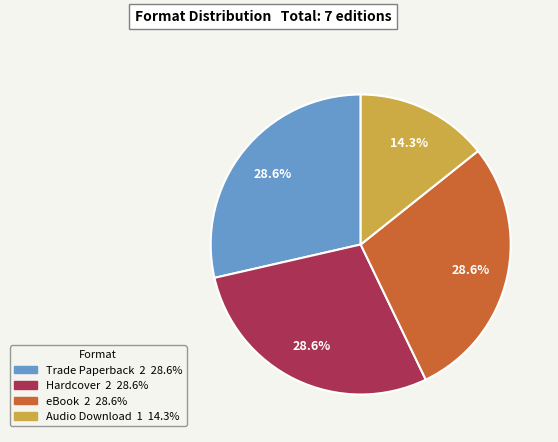

Is there a majority slice in this chart?

No